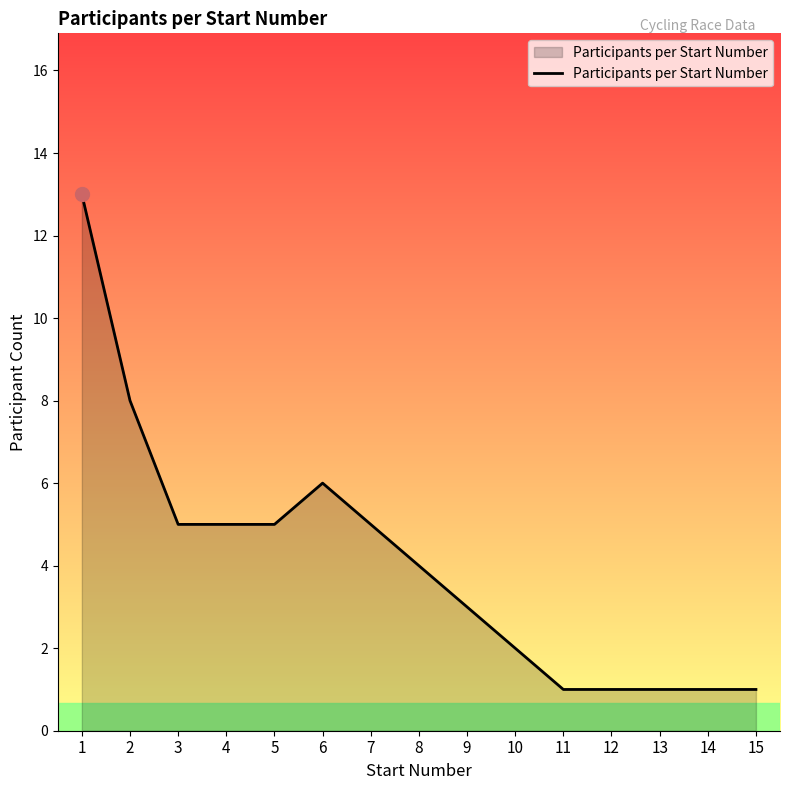

True or false: the data shows 7 at 8.

False